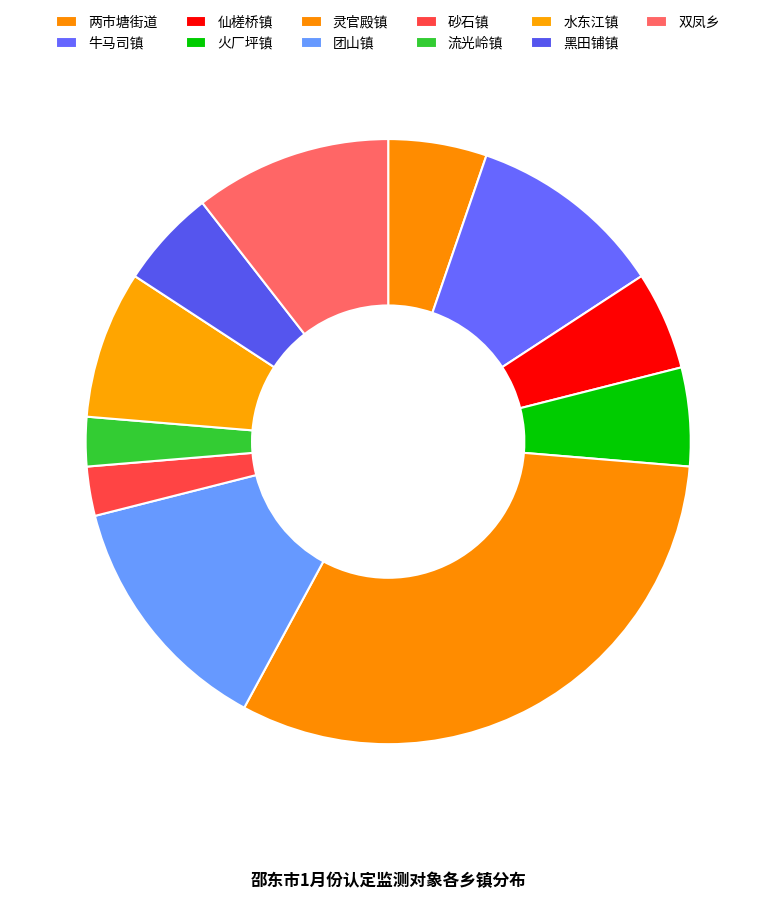

What percentage is the 黑田铺镇 slice, to the nearest percent?

5%